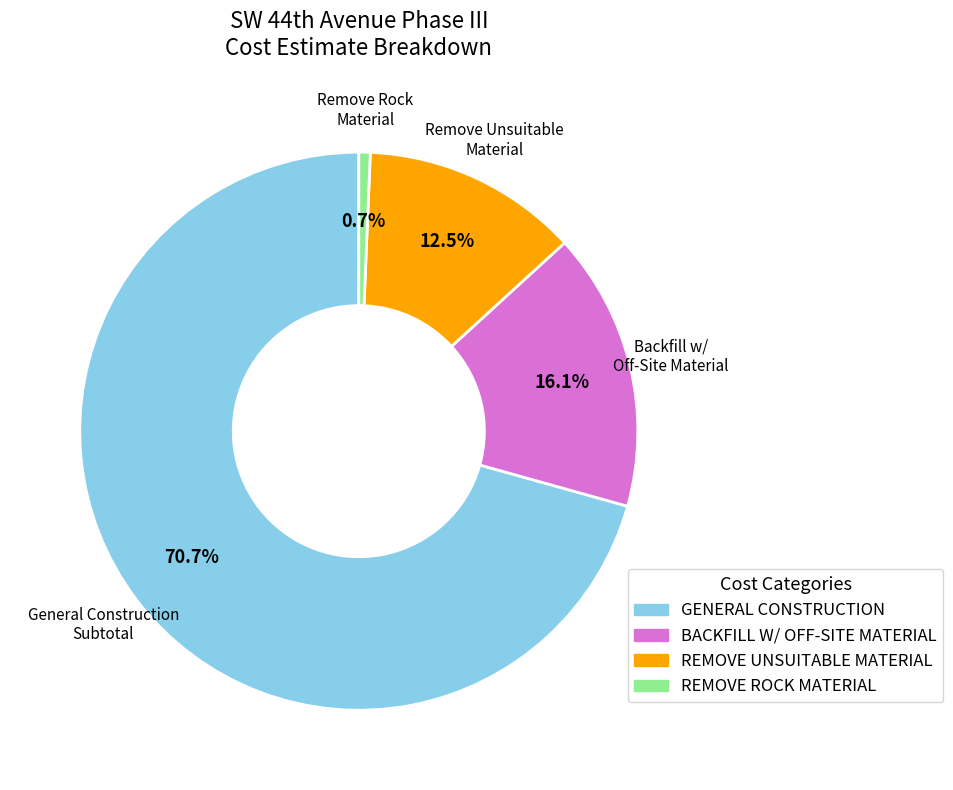

The REMOVE UNSUITABLE MATERIAL slice represents 26% of the pie. True or false?

False